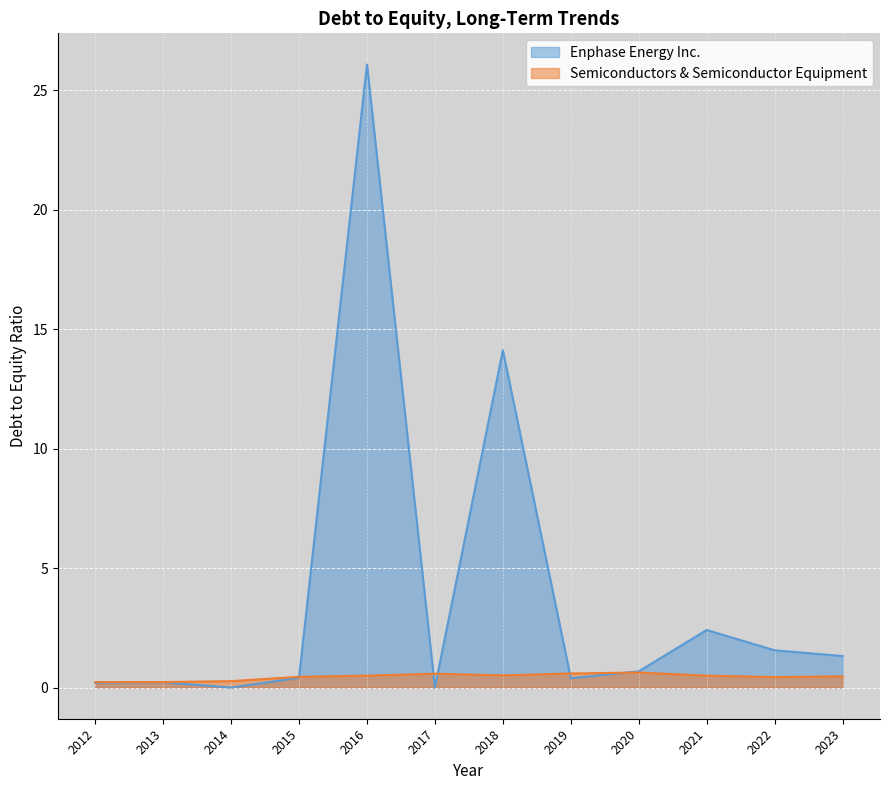

At which category is the sum across all series the highest?

2016